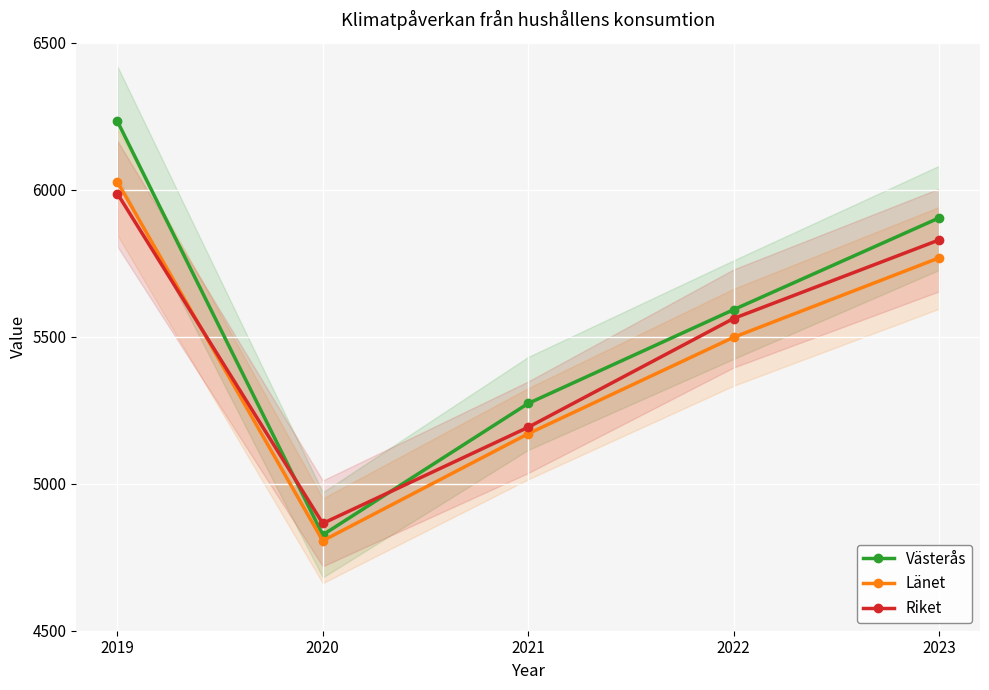

The value of Länet at 2019 is 9155. True or false?

False